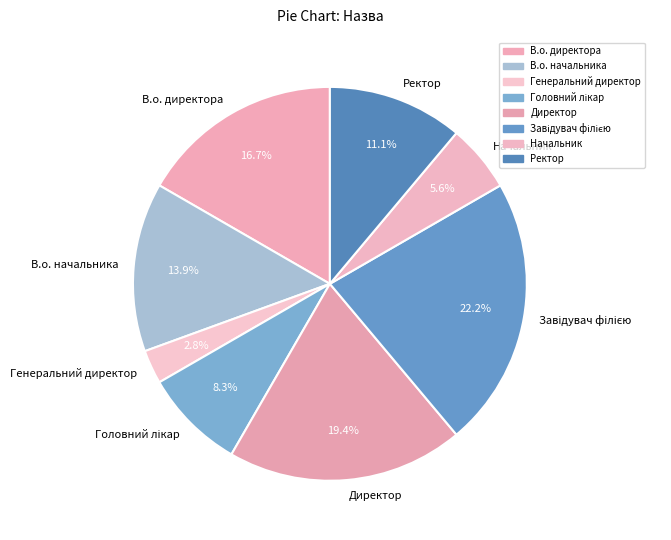

Combined, do Генеральний директор and Начальник account for over 50%?

No